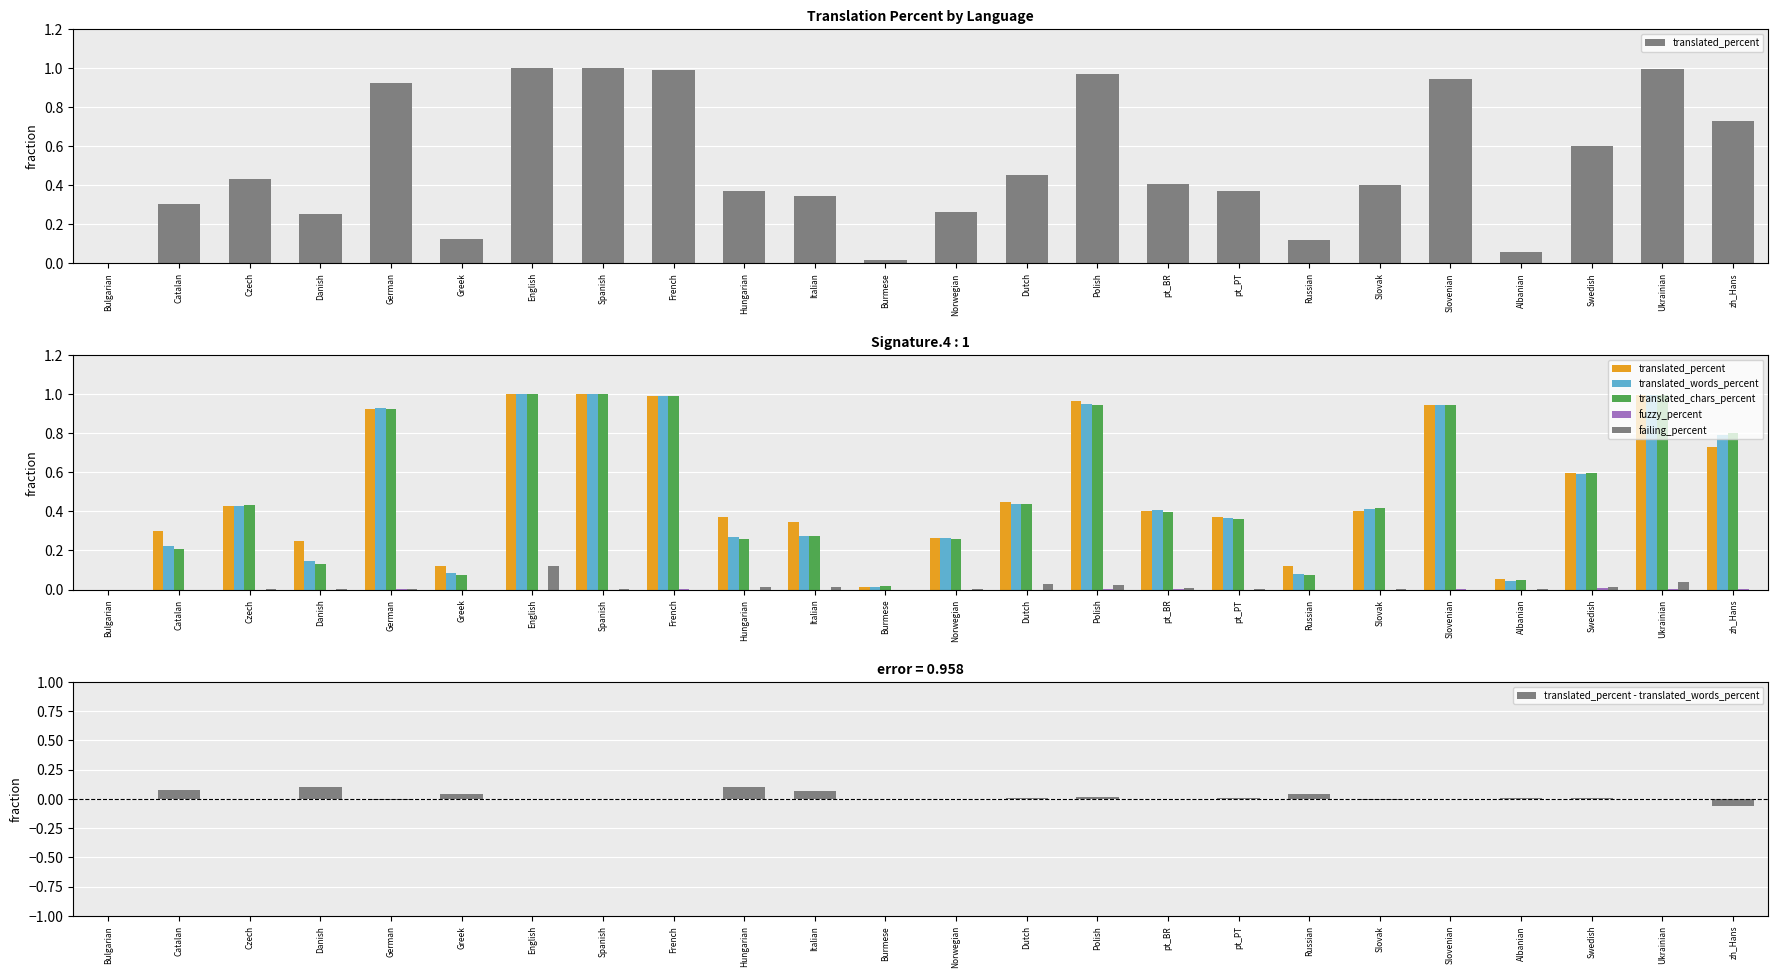

What is the minimum value shown in the chart?

-0.1